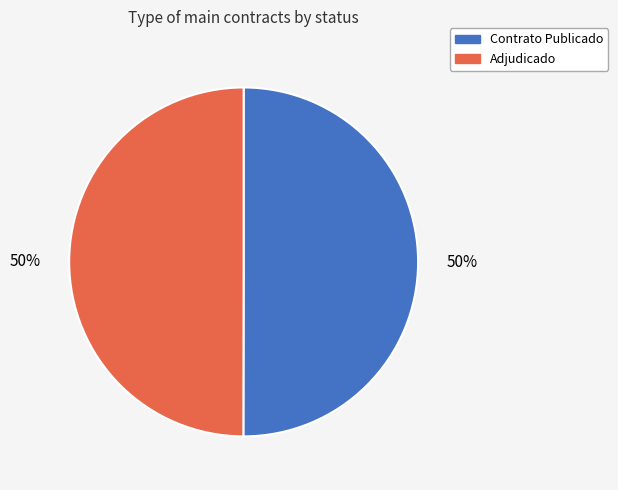

What is the ratio of the value at Contrato Publicado to the value at Adjudicado?

1.0